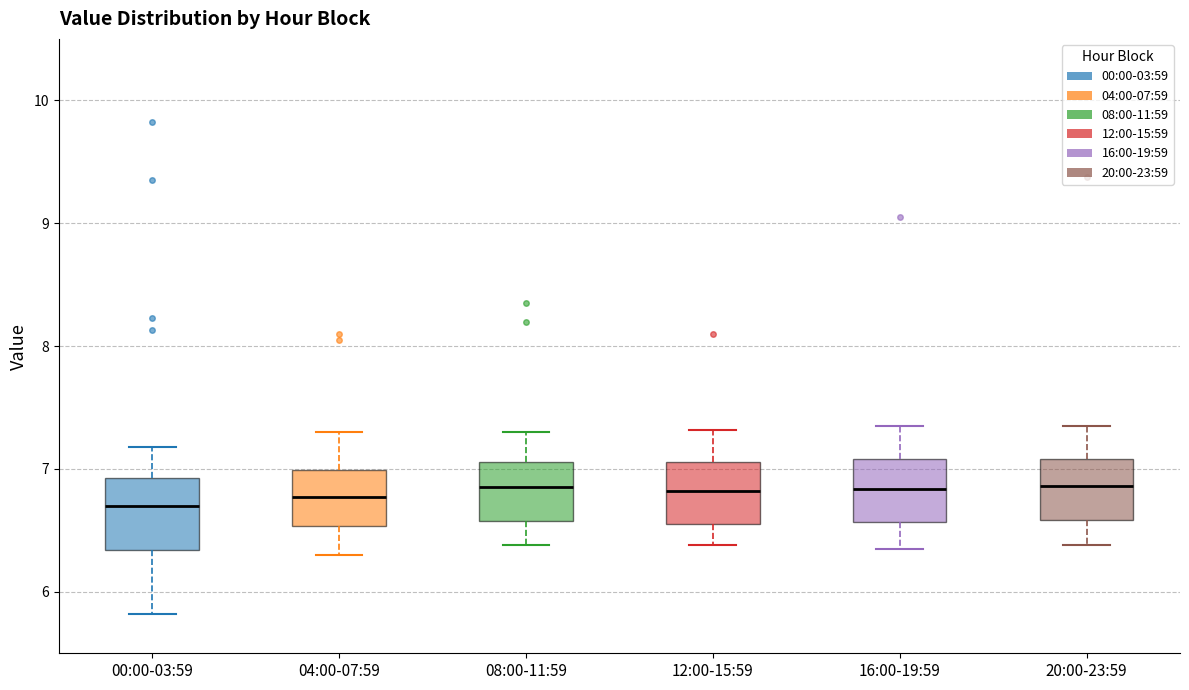

Where does the lower whisker of the box for 08:00-11:59 end on the y-axis? The values are not printed on the chart, so give them approximately, as read against the axis.

6.4